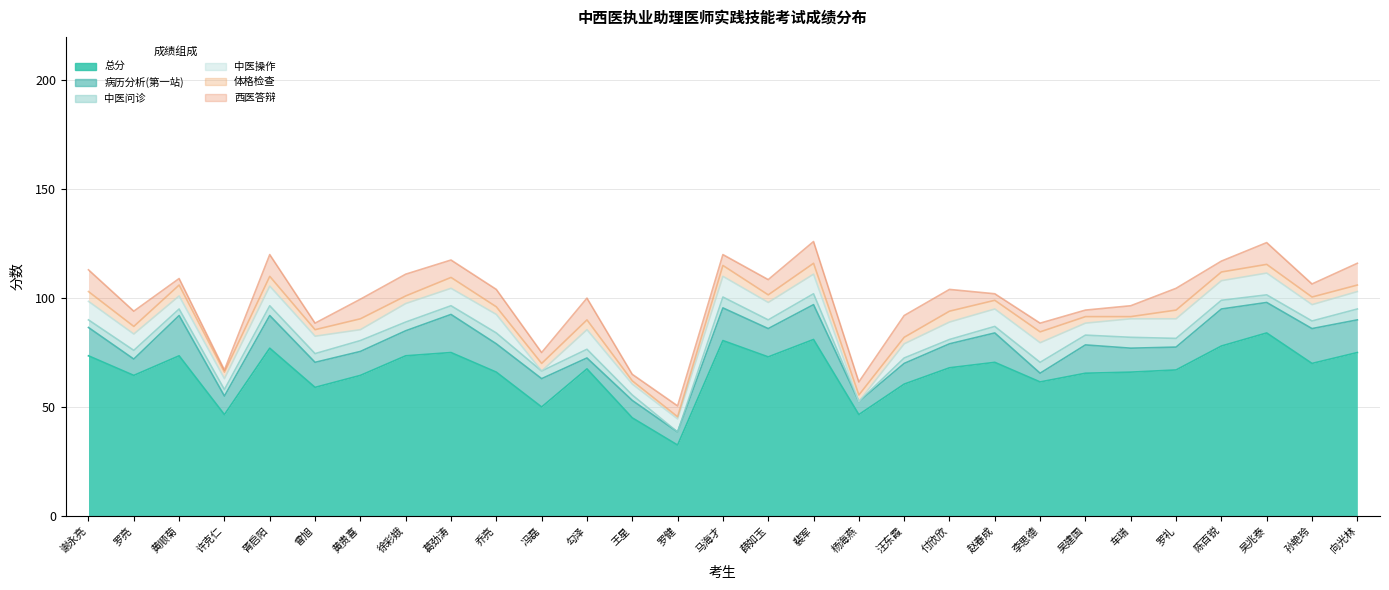

At 胥启阳, list the series in order from smallest to largest.

中医问诊, 体格检查, 中医操作, 西医答辩, 病历分析(第一站), 总分